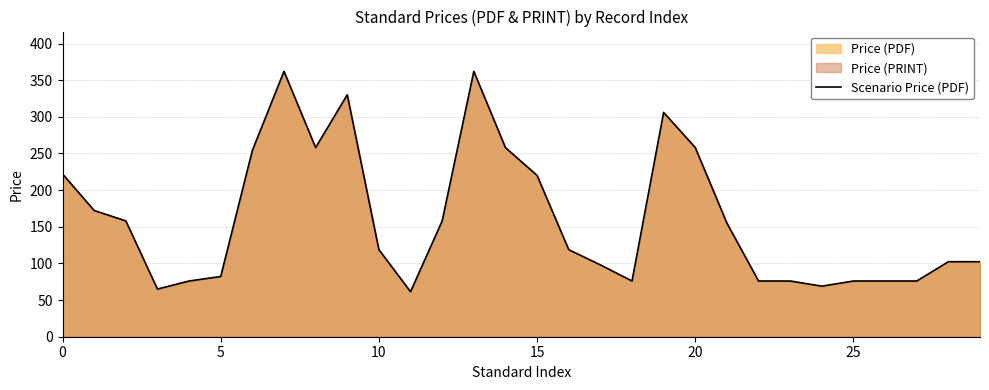

What is the label of the 16th point from the left?

15